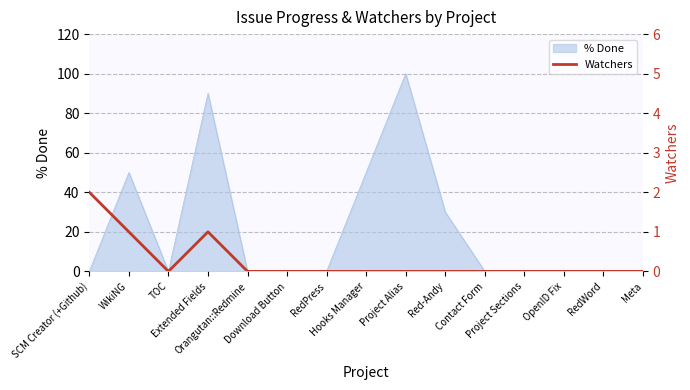

Where is the first local minimum?

TOC